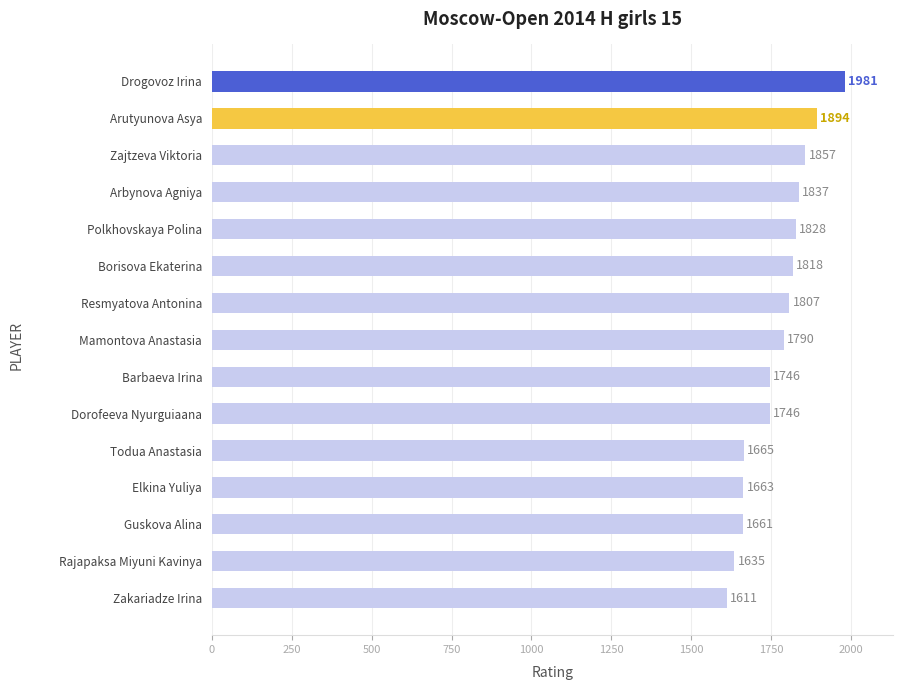

Does the chart contain stacked bars?

No